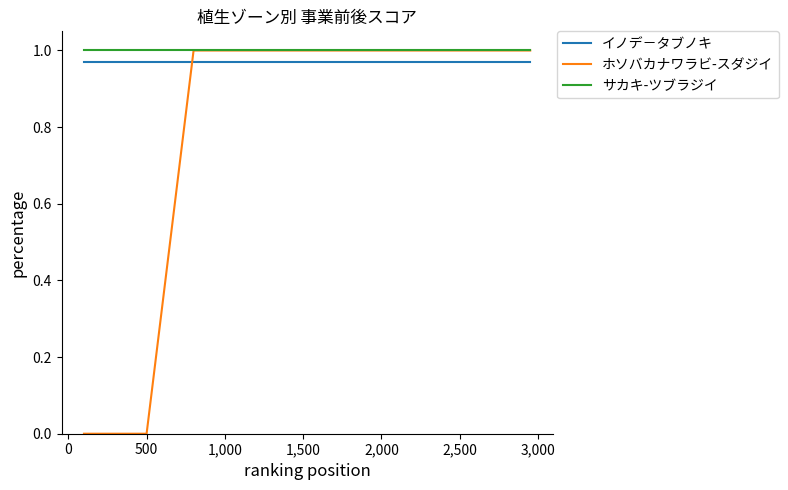

True or false: サカキ-ツブラジイ and イノデ－タブノキ cross at least once.

False